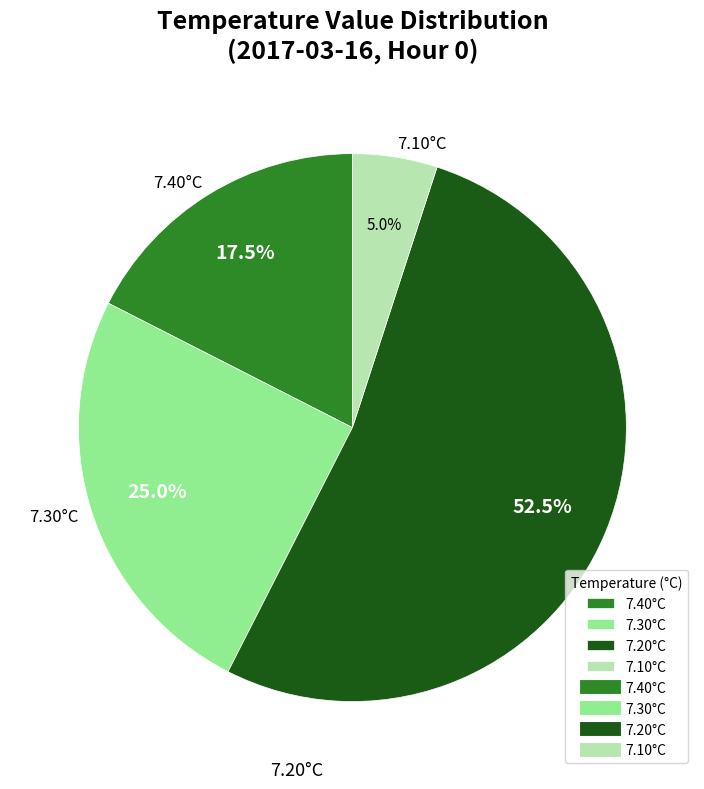

What percentage is NOT represented by 7.20°C?

47.5%